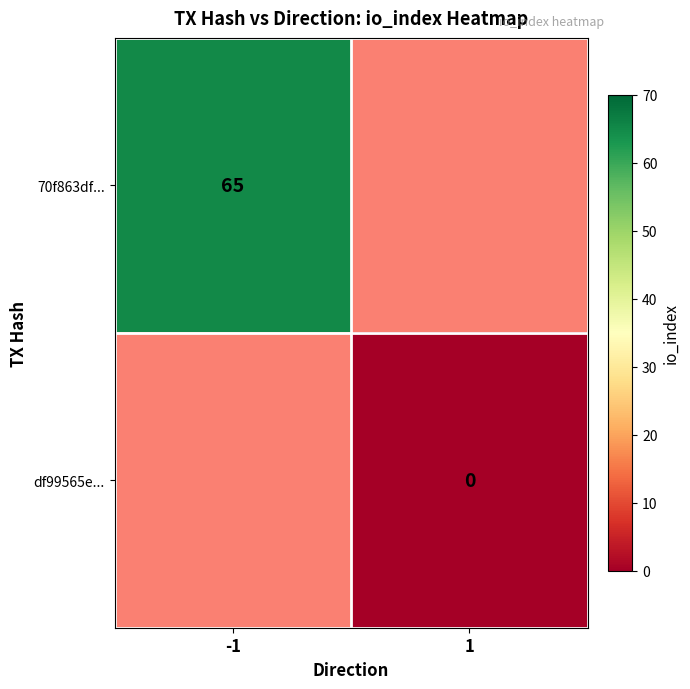

The 70f863df... series shows 37 at -1. True or false?

False